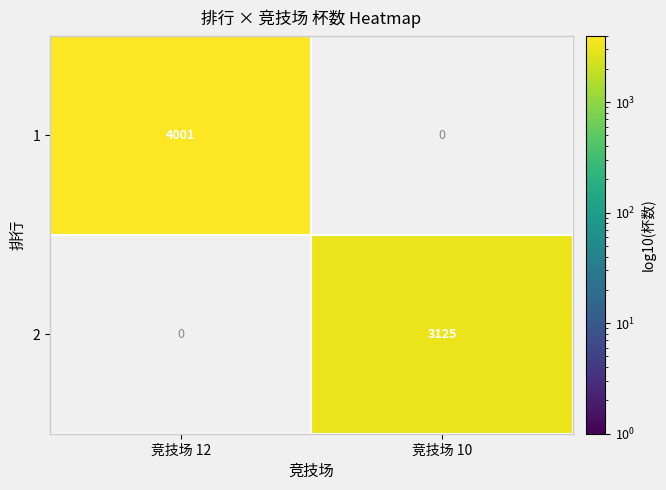

The value of 1 at 竞技场 12 is 4001. True or false?

True